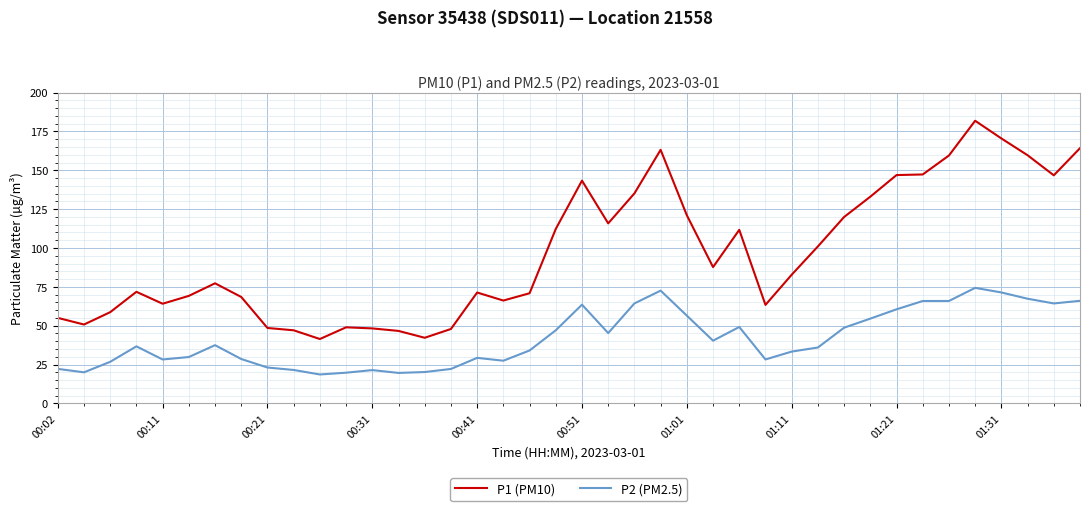

Which series has the largest range (max minus min)?

P1 (PM10)